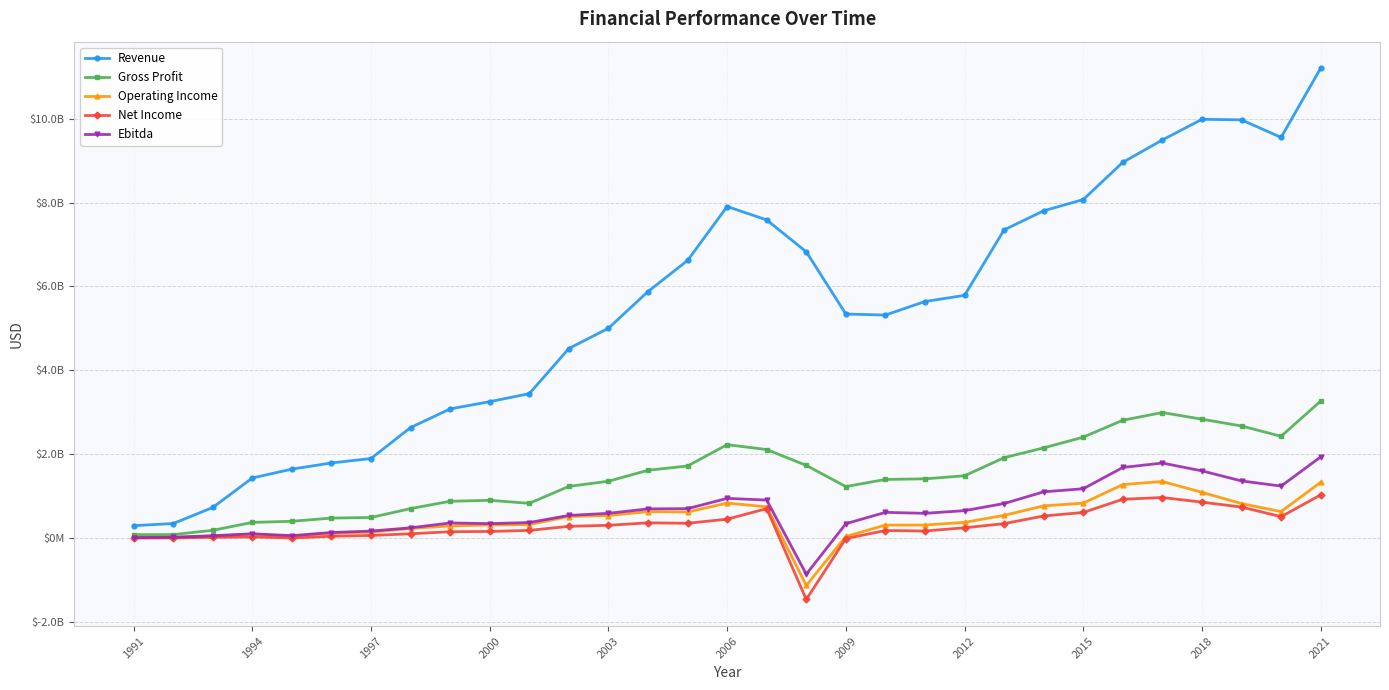

Is this an area chart (filled region under the line)?

No